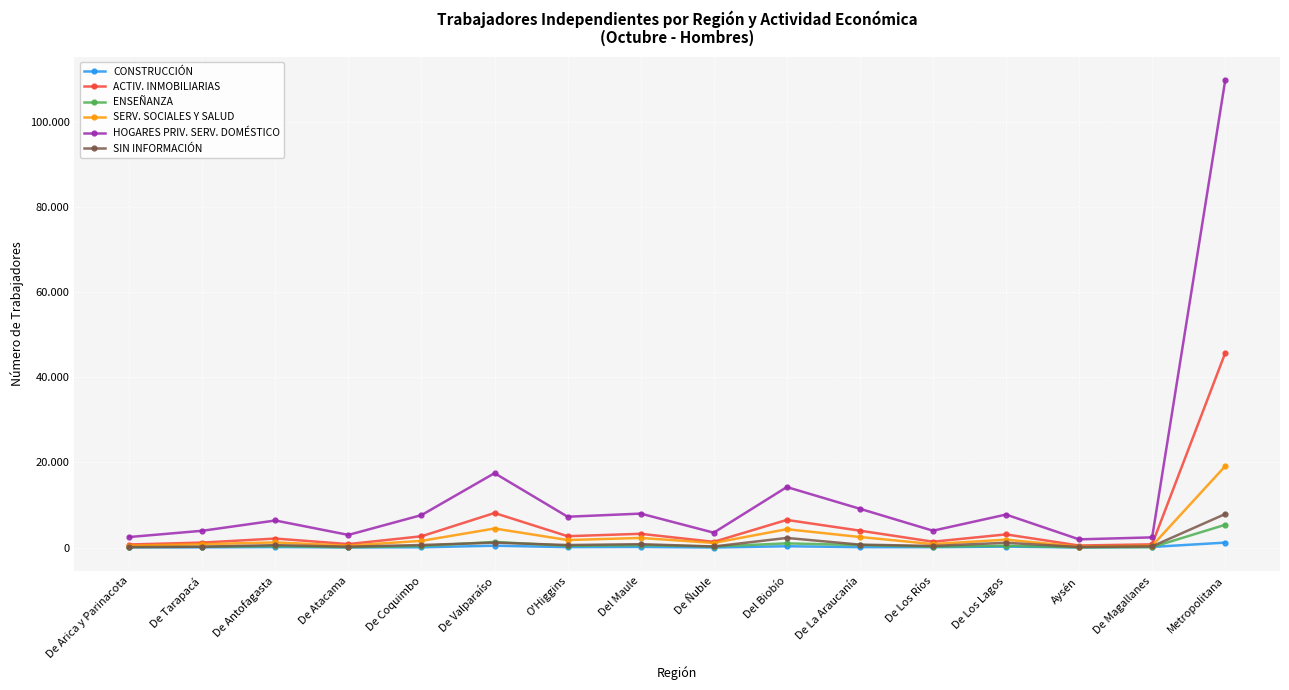

True or false: ACTIV. INMOBILIARIAS has more than 1 points higher than both neighbors.

True